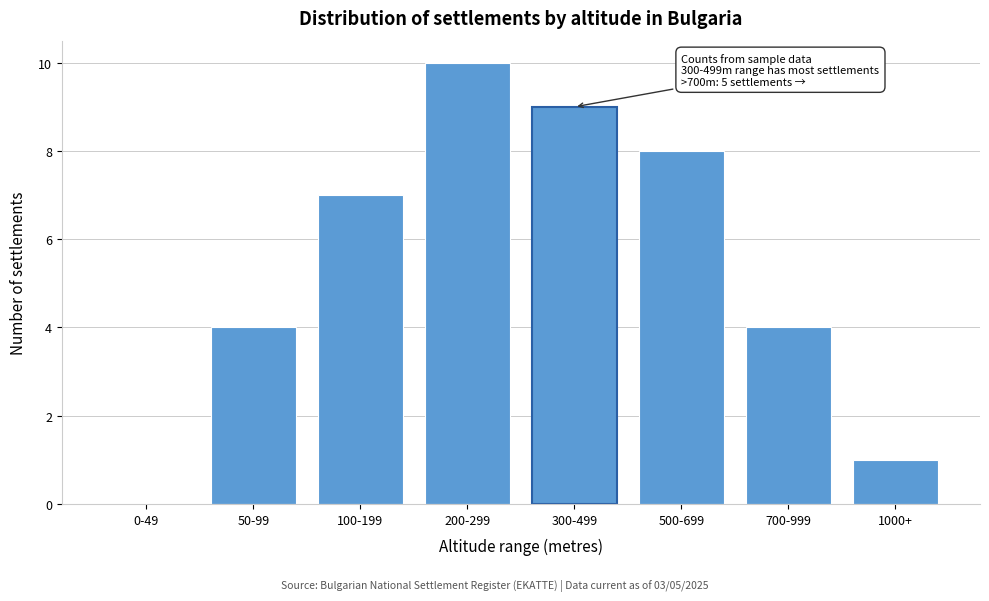

Reading left to right, transcribe all the data shown in this chart.

0-49=0	50-99=4	100-199=7	200-299=10	300-499=9	500-699=8	700-999=4	1000+=1